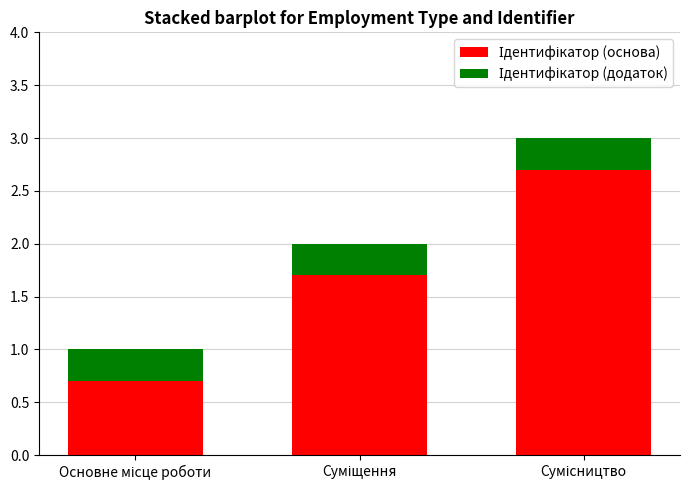

Count the Ідентифікатор (основа) values in the range 0 to 2.

2